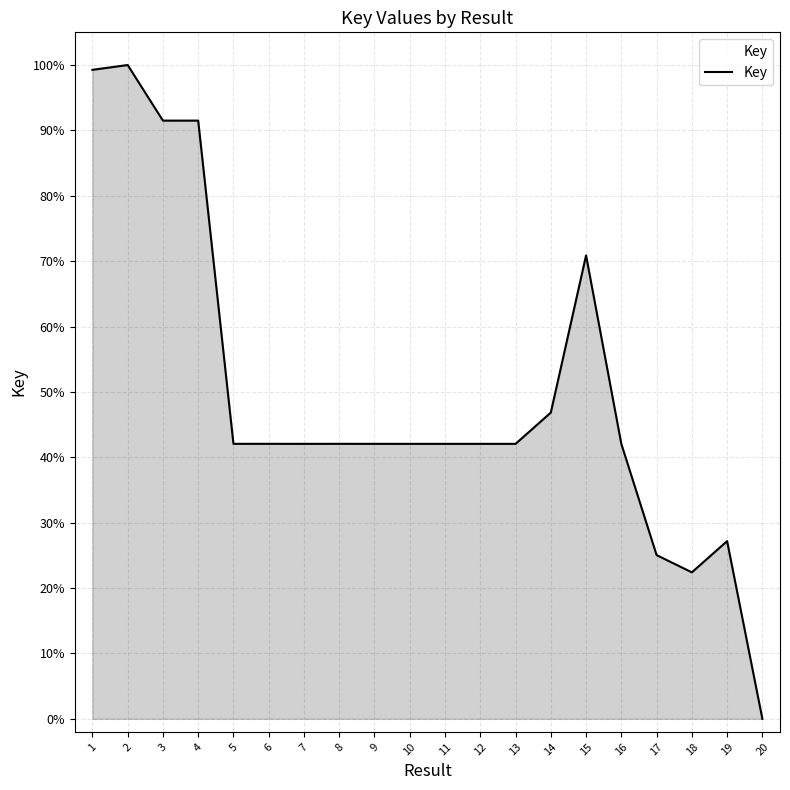

Which category has the lowest value across all series?

20